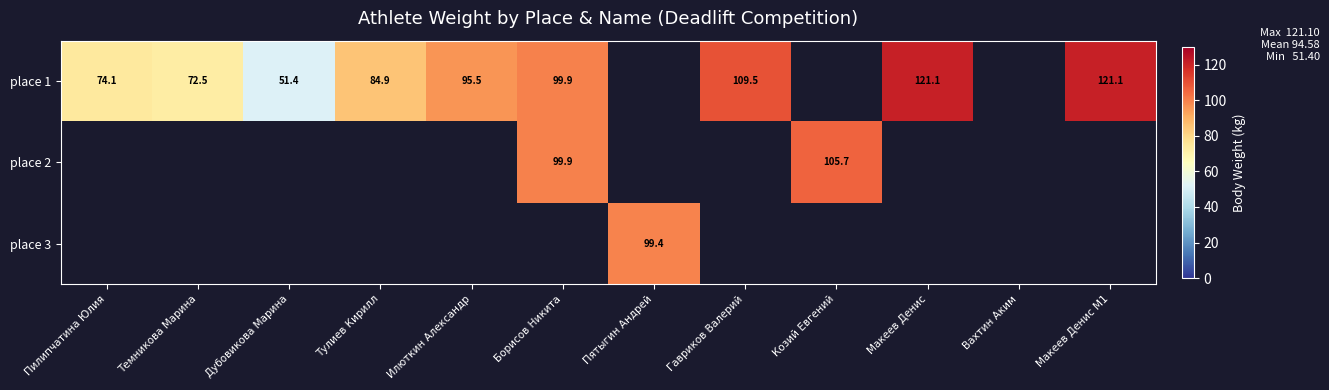

True or false: place 2 has a value of 99.9 at Борисов Никита.

True